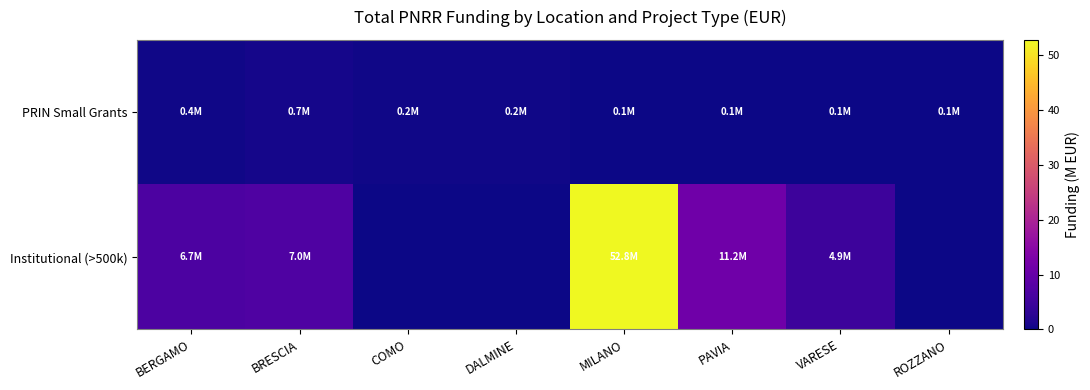

What is the spread (max minus min) of values at MILANO?

52.7